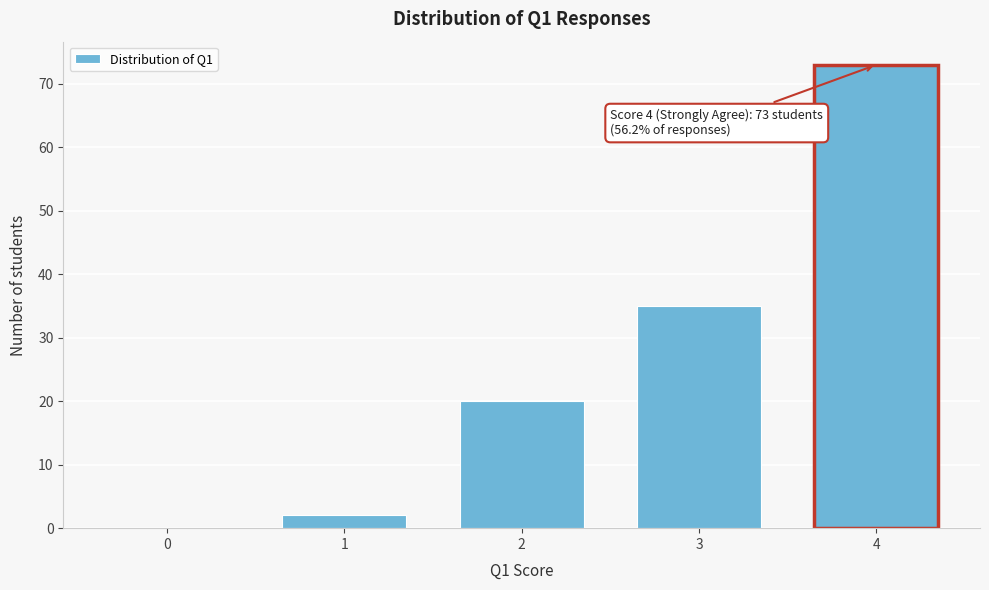

Reading right to left, list all the values displayed in this chart.

4=73	3=35	2=20	1=2	0=0